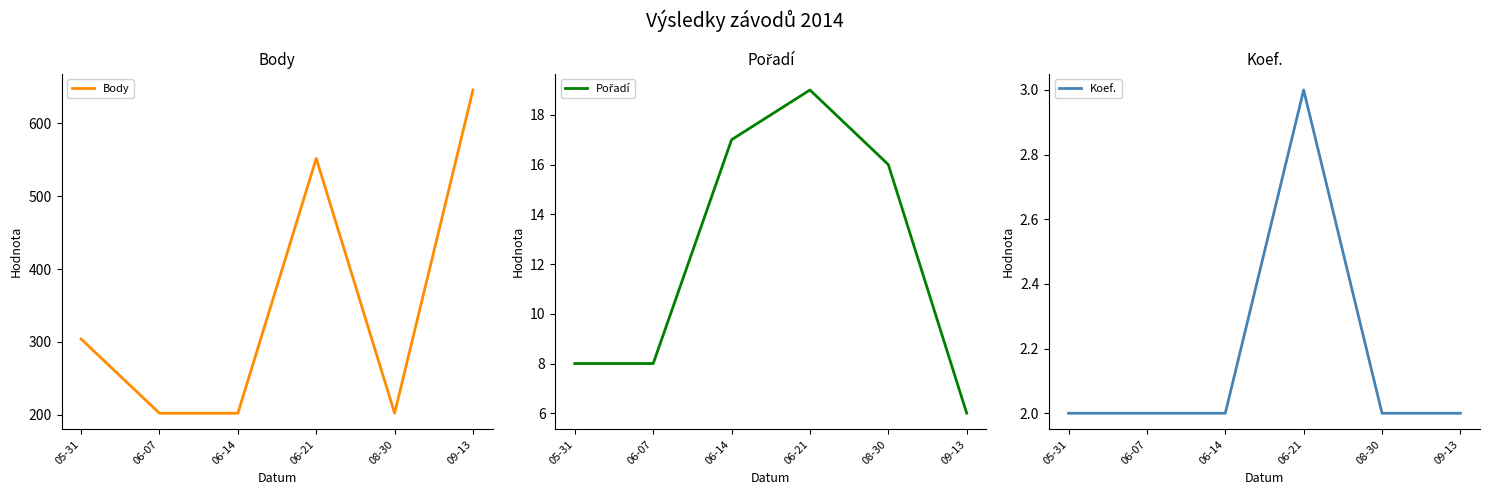

How many interior local valleys does the Body series have?

1